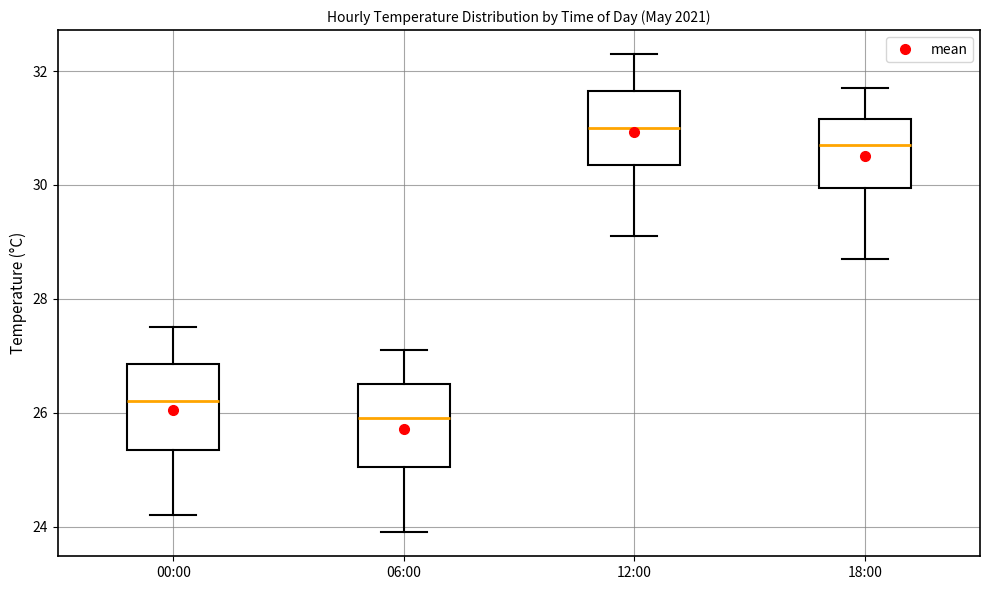

Which box has the lowest median line?

06:00